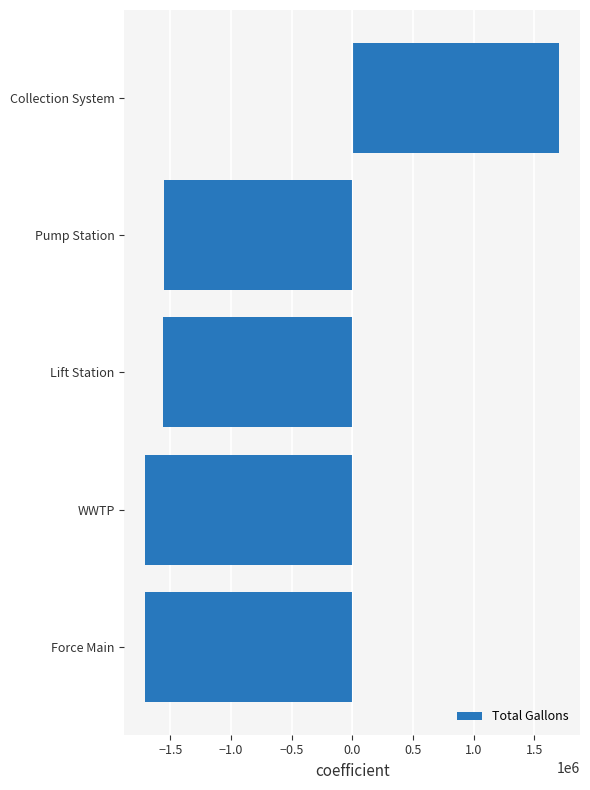

How many values are above zero?

1